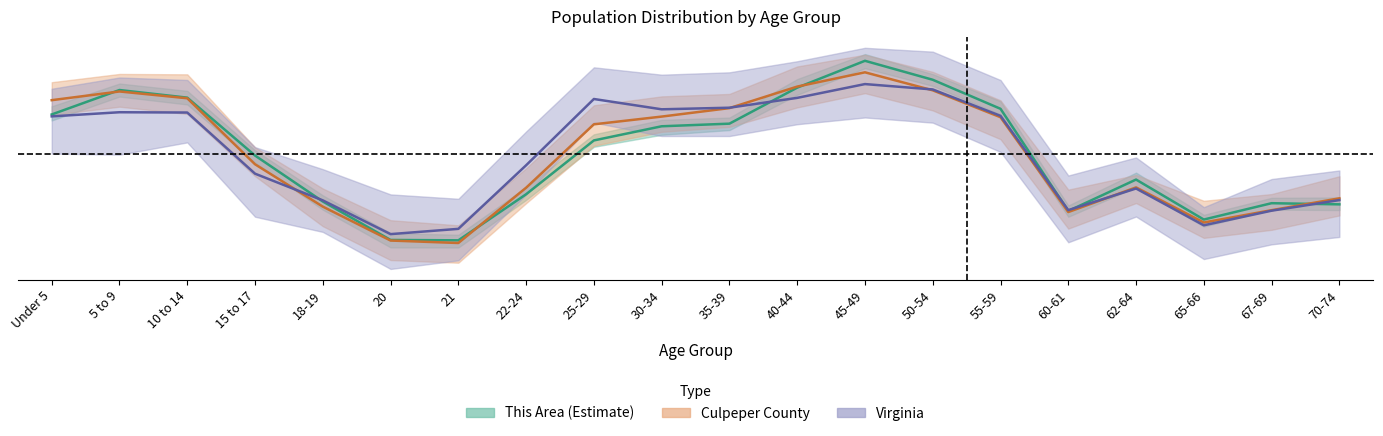

Is it true that This Area equals 0.0 at 20?

False